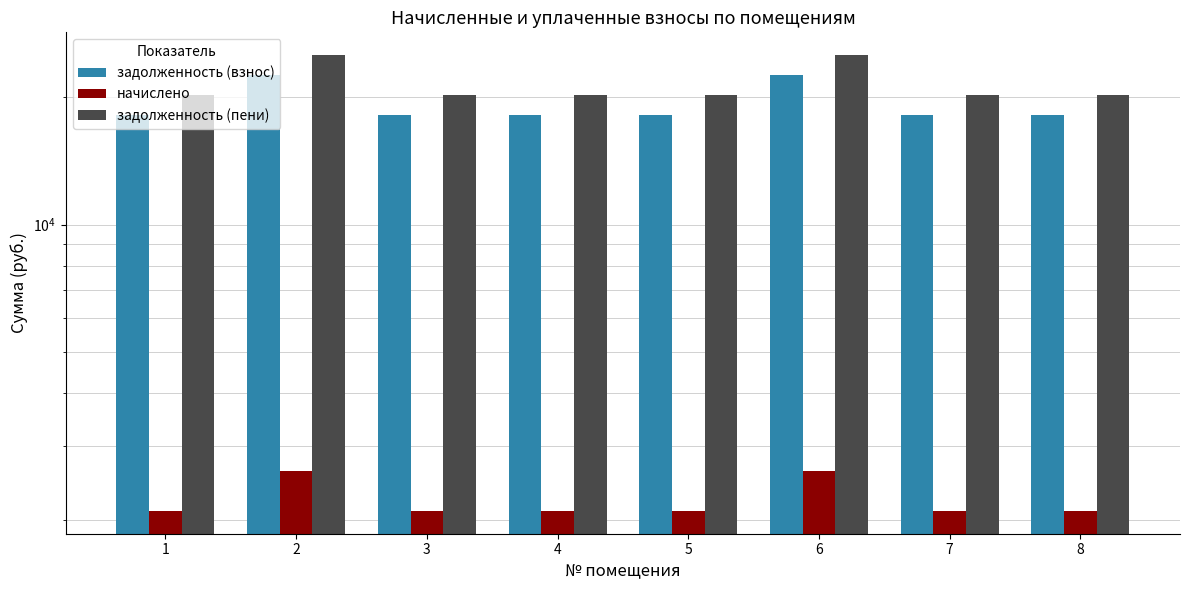

Reading right to left, list all the values displayed in this chart.

задолженность (взнос): 18126.7	18126.7	22524.2	18126.7	18126.7	18126.7	22524.2	18126.7
начислено: 2106.0	2106.0	2616.9	2106.0	2106.0	2106.0	2616.9	2106.0
задолженность (пени): 20232.7	20232.7	25141.1	20232.7	20232.7	20232.7	25141.1	20232.7